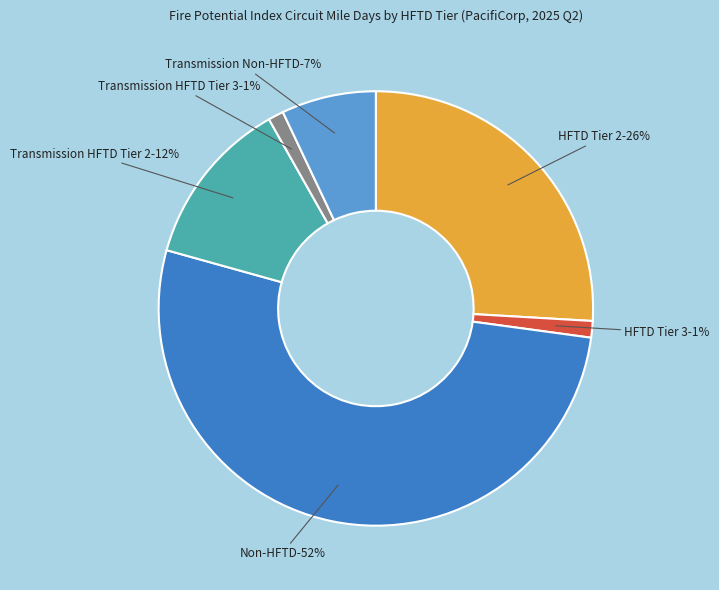

What is the ratio of the value at HFTD Tier 3 to the value at Transmission HFTD Tier 3?

1.1